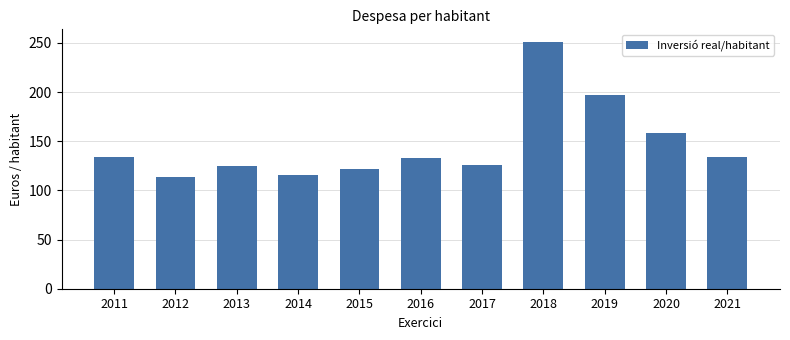

True or false: the data shows 124.7 at 2013.

True